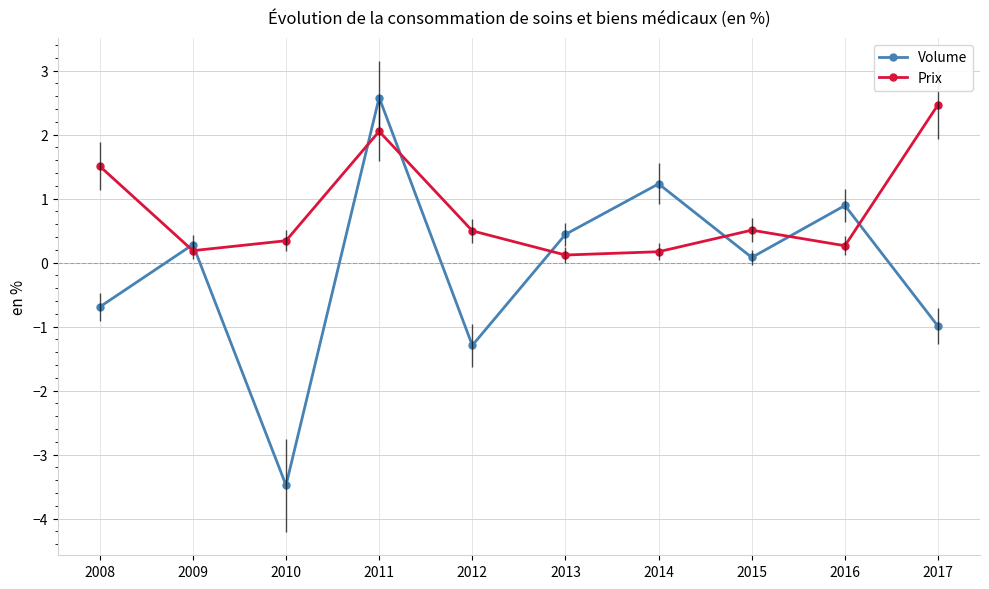

How many lines are shown in the chart?

2